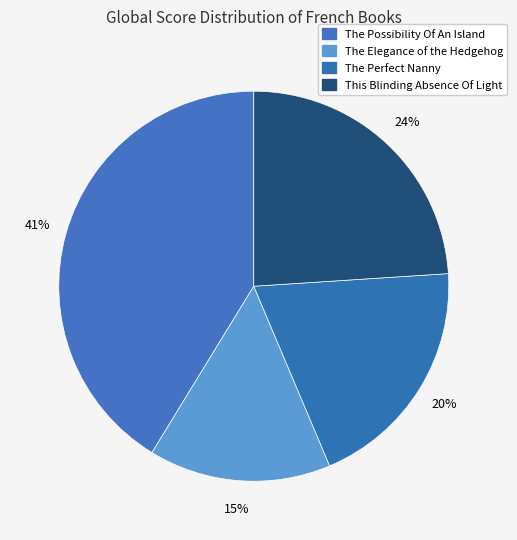

To the nearest percent, what is the average slice percentage?

25%